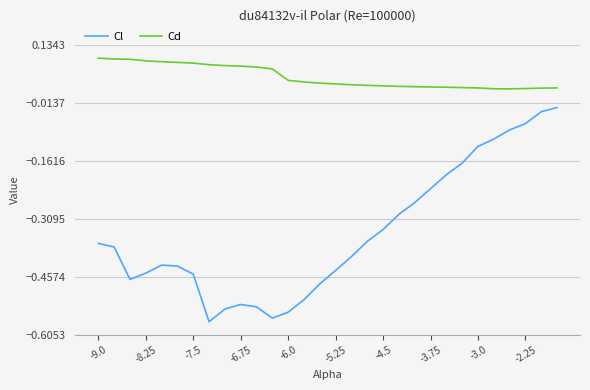

List the series in order of their overall mean, highest first.

Cd, Cl